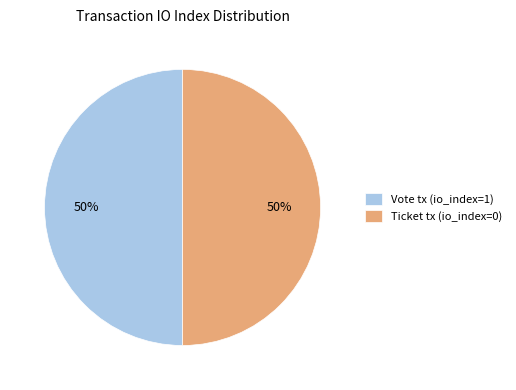

What is the ratio of the value at Ticket tx (io_index=0) to the value at Vote tx (io_index=1)?

1.0